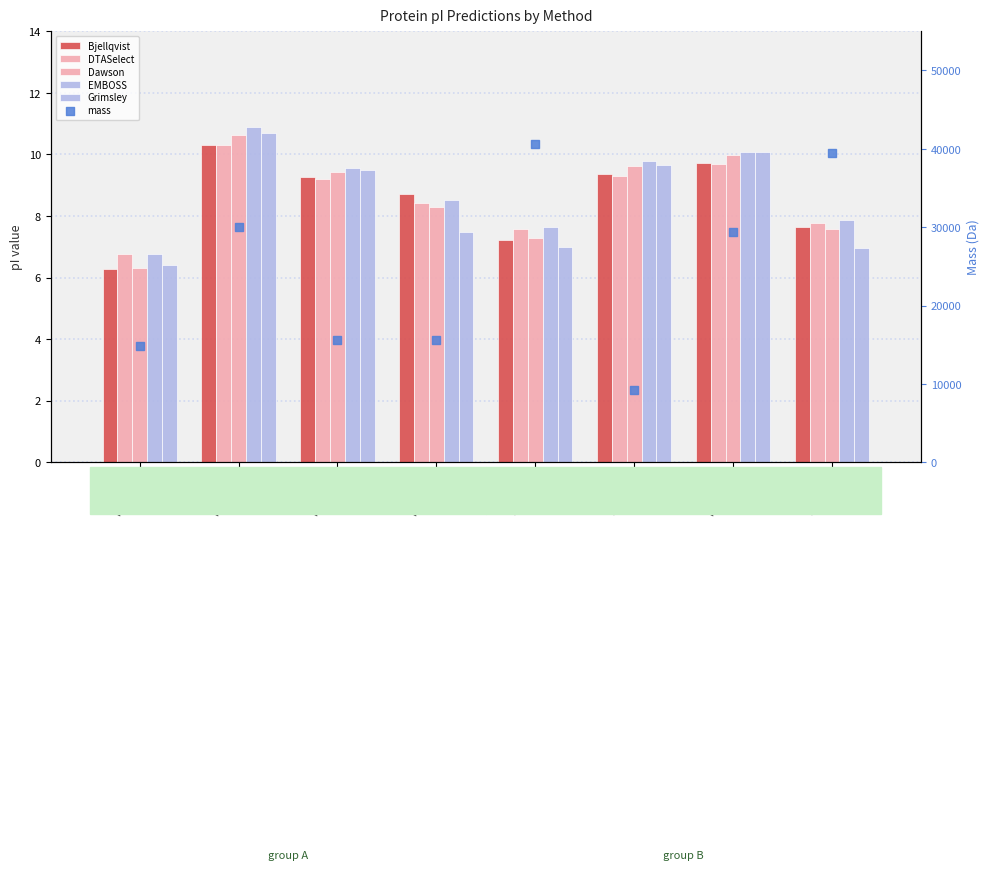

What are all the series names shown in the legend?

Bjellqvist, DTASelect, Dawson, EMBOSS, Grimsley, mass